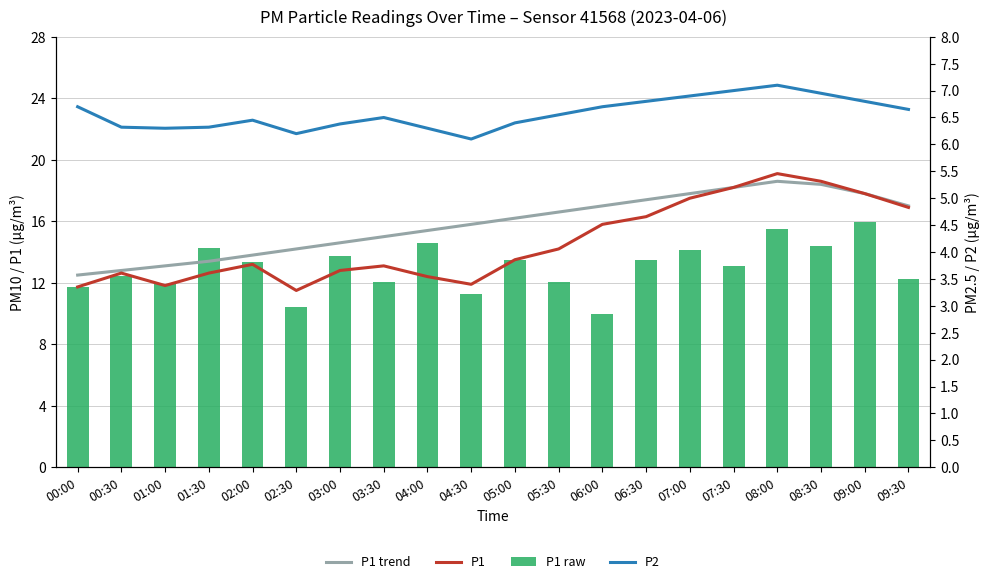

What is the greatest value displayed?

19.1